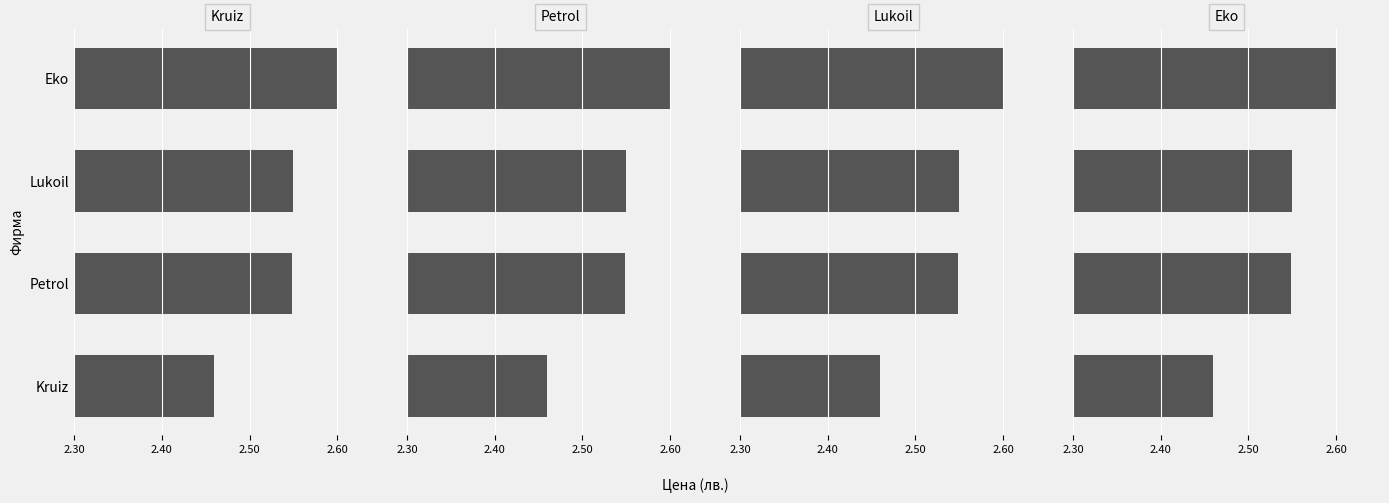

What is the difference between the Lukoil values at 2.30 and 2.50?

0.1